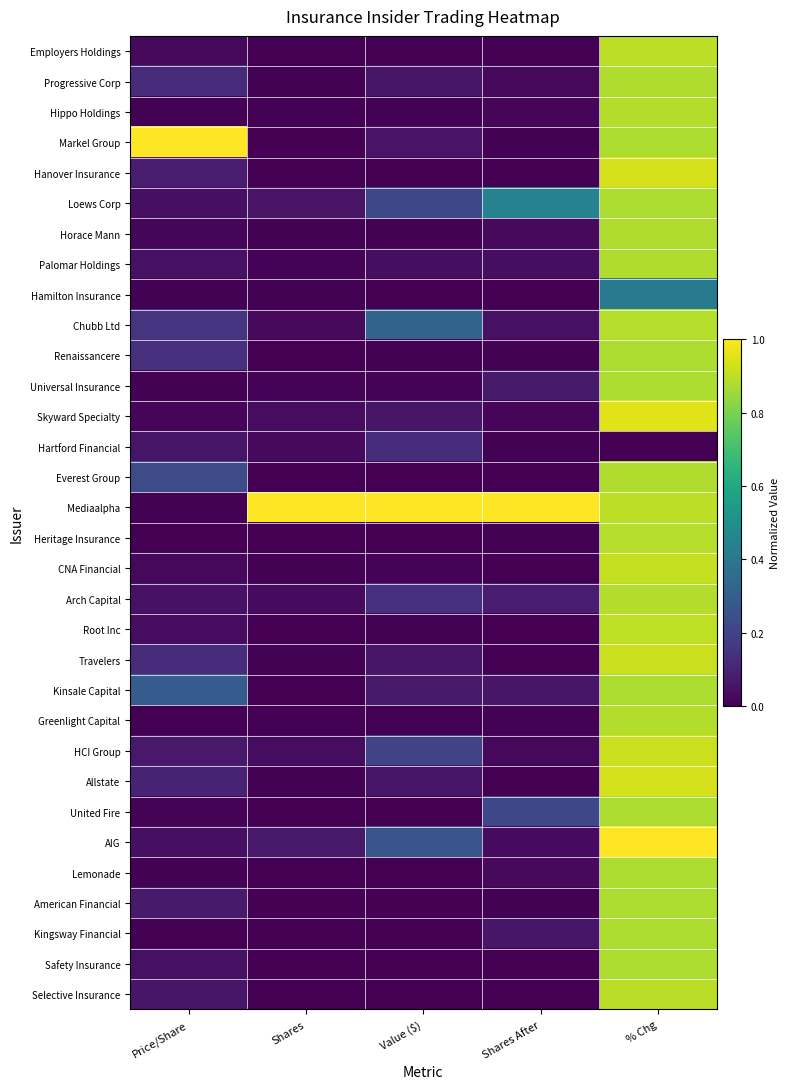

At how many categories does at least one series exceed 0?

5